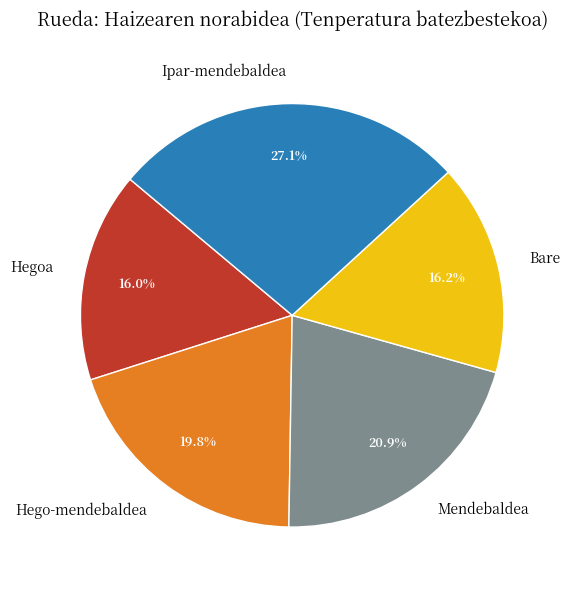

Which slice is the largest?

Ipar-mendebaldea